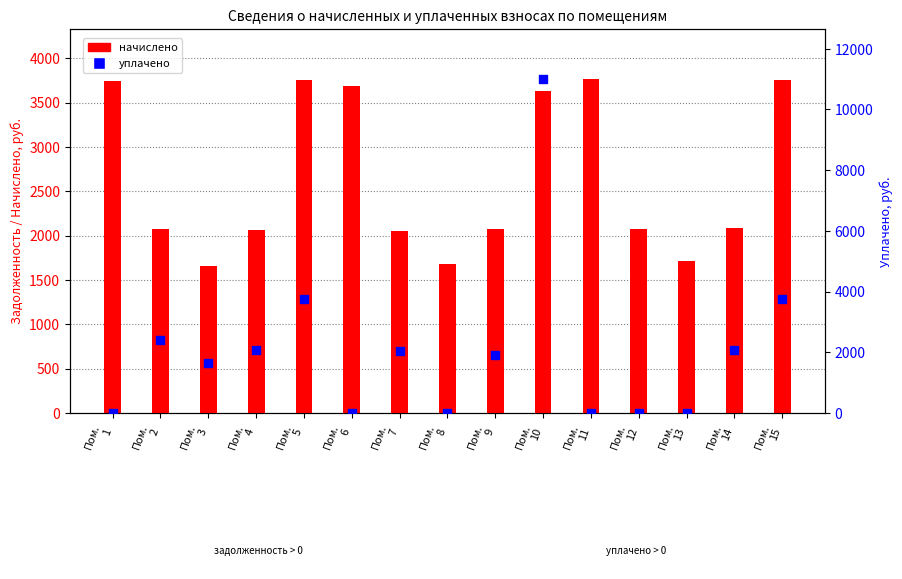

At how many categories does at least one series exceed 3767?

1